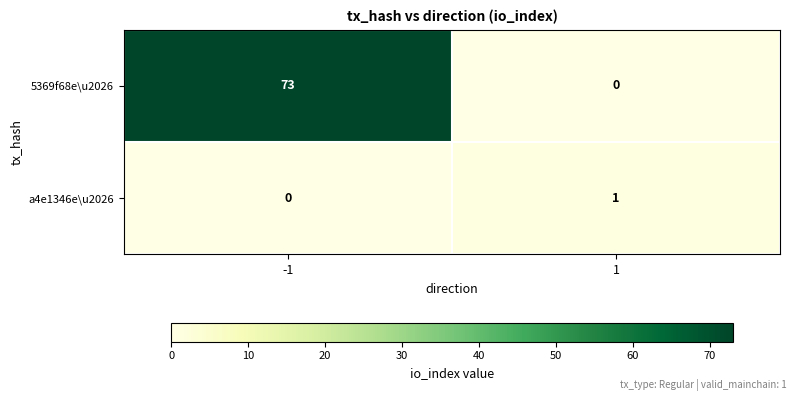

The 5369f68e\u2026 series shows 0 at 1. True or false?

True